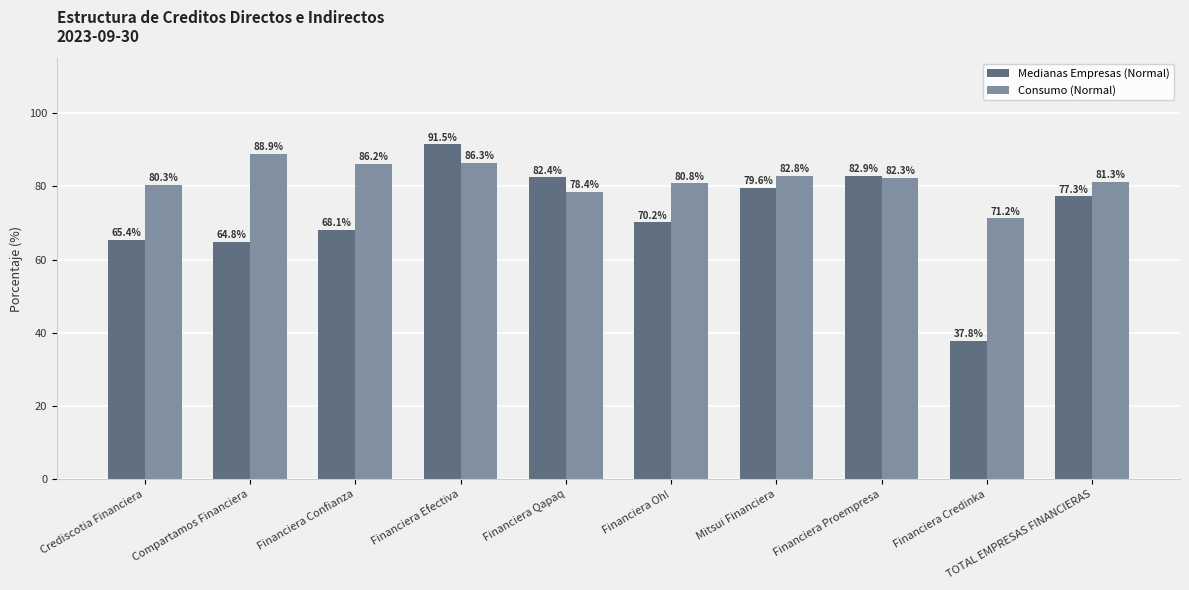

How many bars are there in total?

20